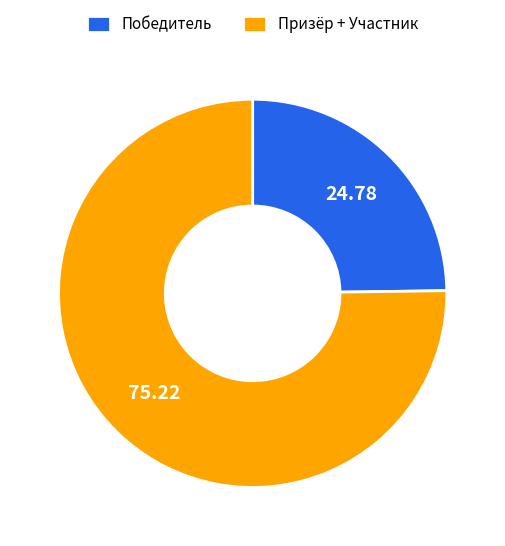

Combined, do Победитель and Призёр + Участник account for over 50%?

Yes